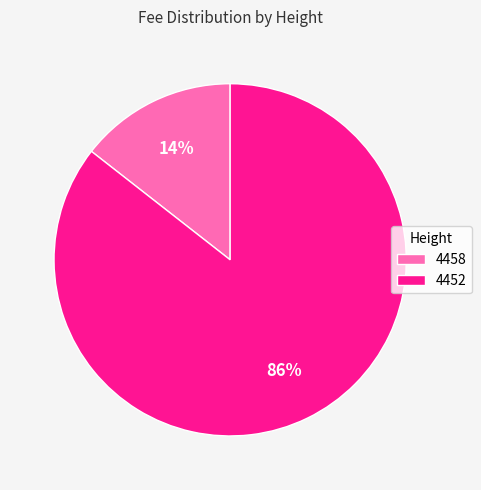

Combined, do 4452 and 4458 account for over 50%?

Yes